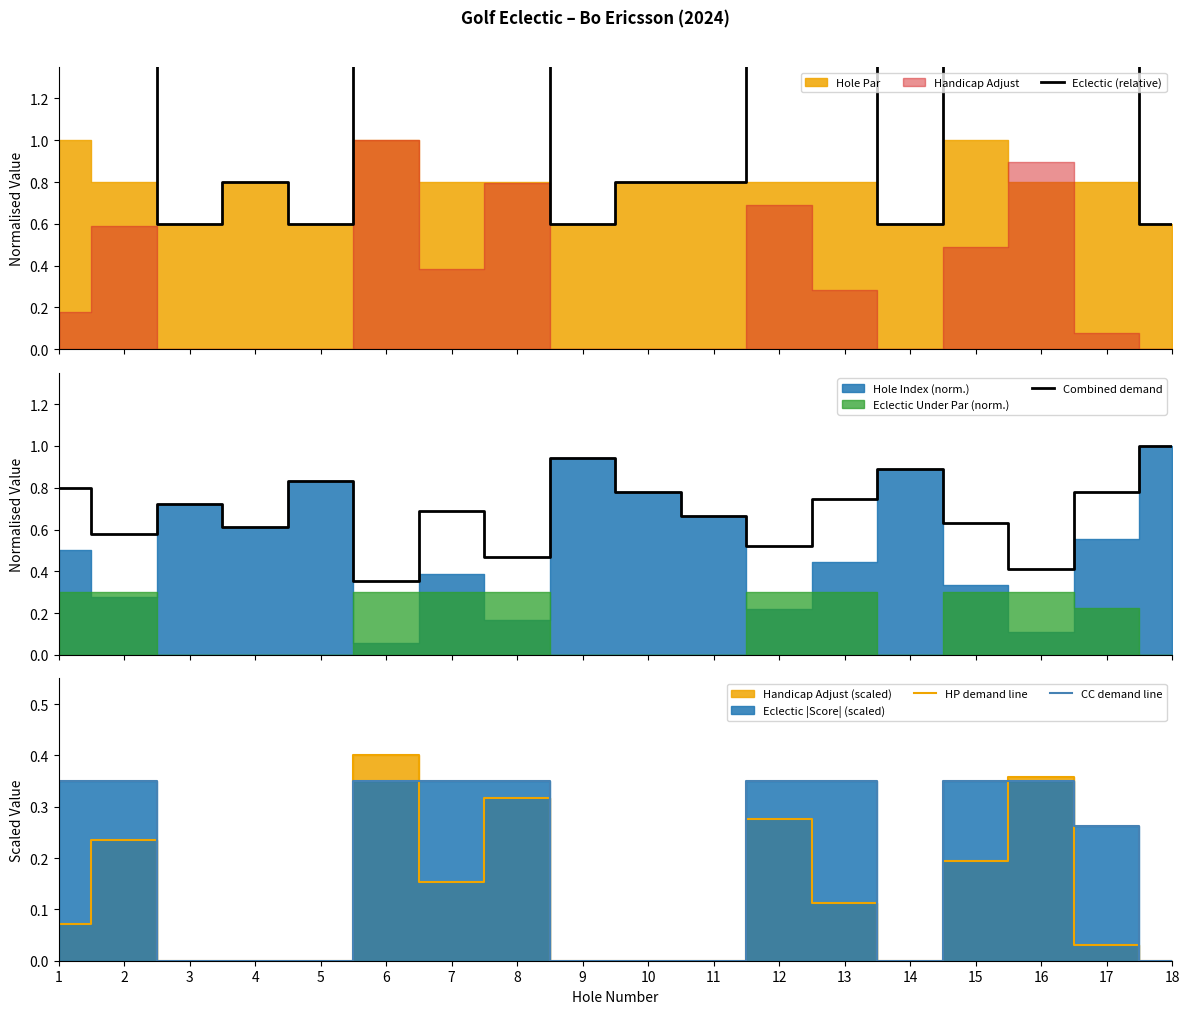

What is the value of the HP demand line point at the 13th from the left?

0.1